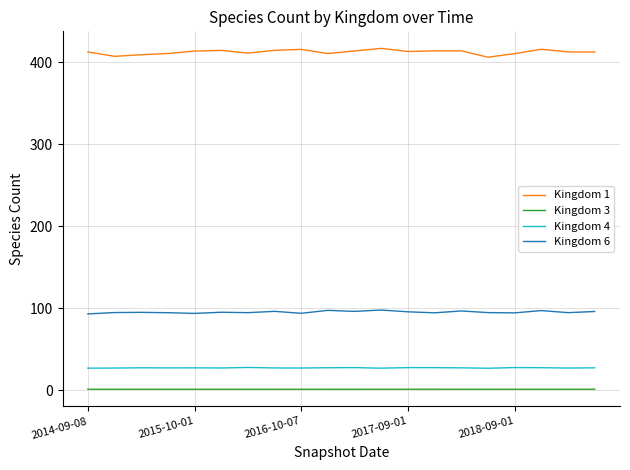

True or false: Kingdom 3 and Kingdom 6 cross at least once.

False